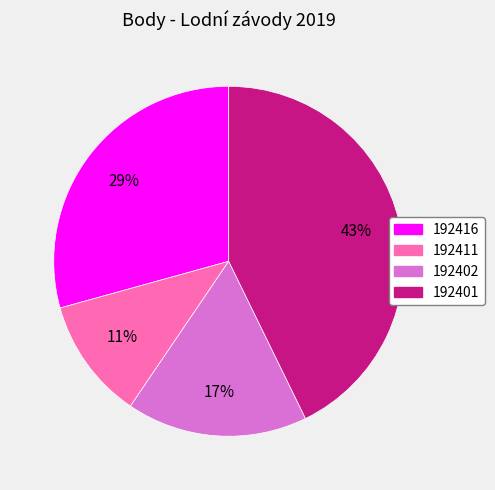

To the nearest percent, what is the difference between the largest and smallest slice percentages?

32%